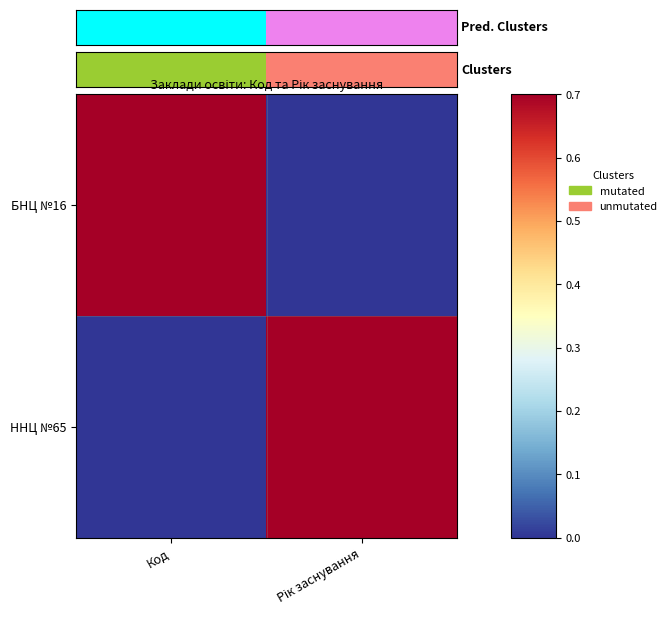

Which label corresponds to the smallest value in the chart?

Рік заснування